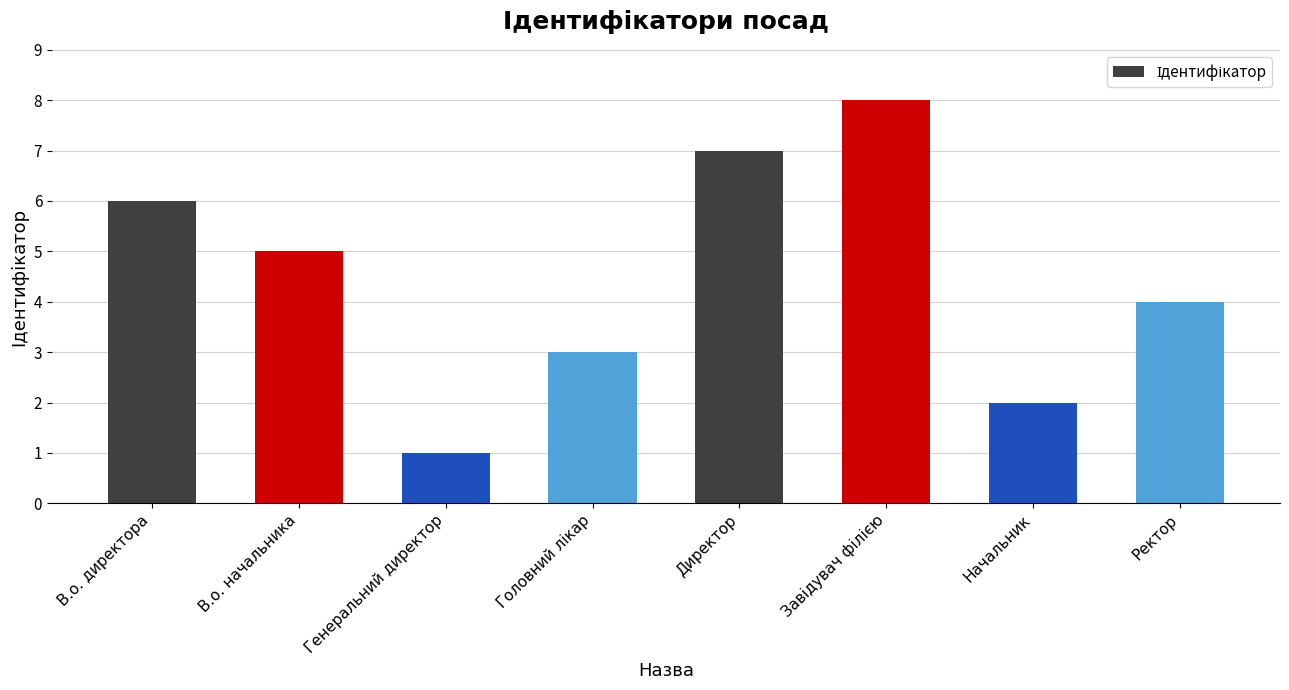

Reading left to right, what are all the values shown in this chart?

6	5	1	3	7	8	2	4